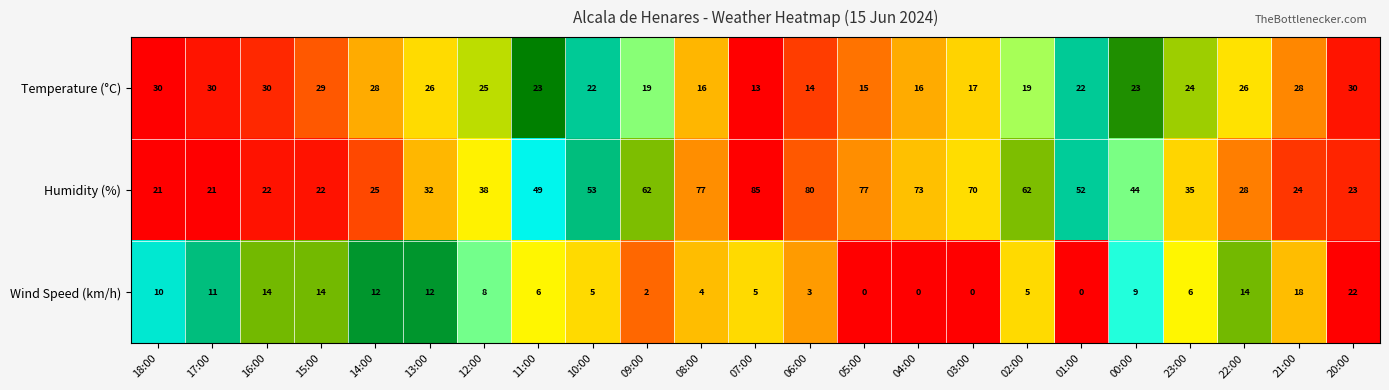

What is the sum of all Wind Speed (km/h) values?

180